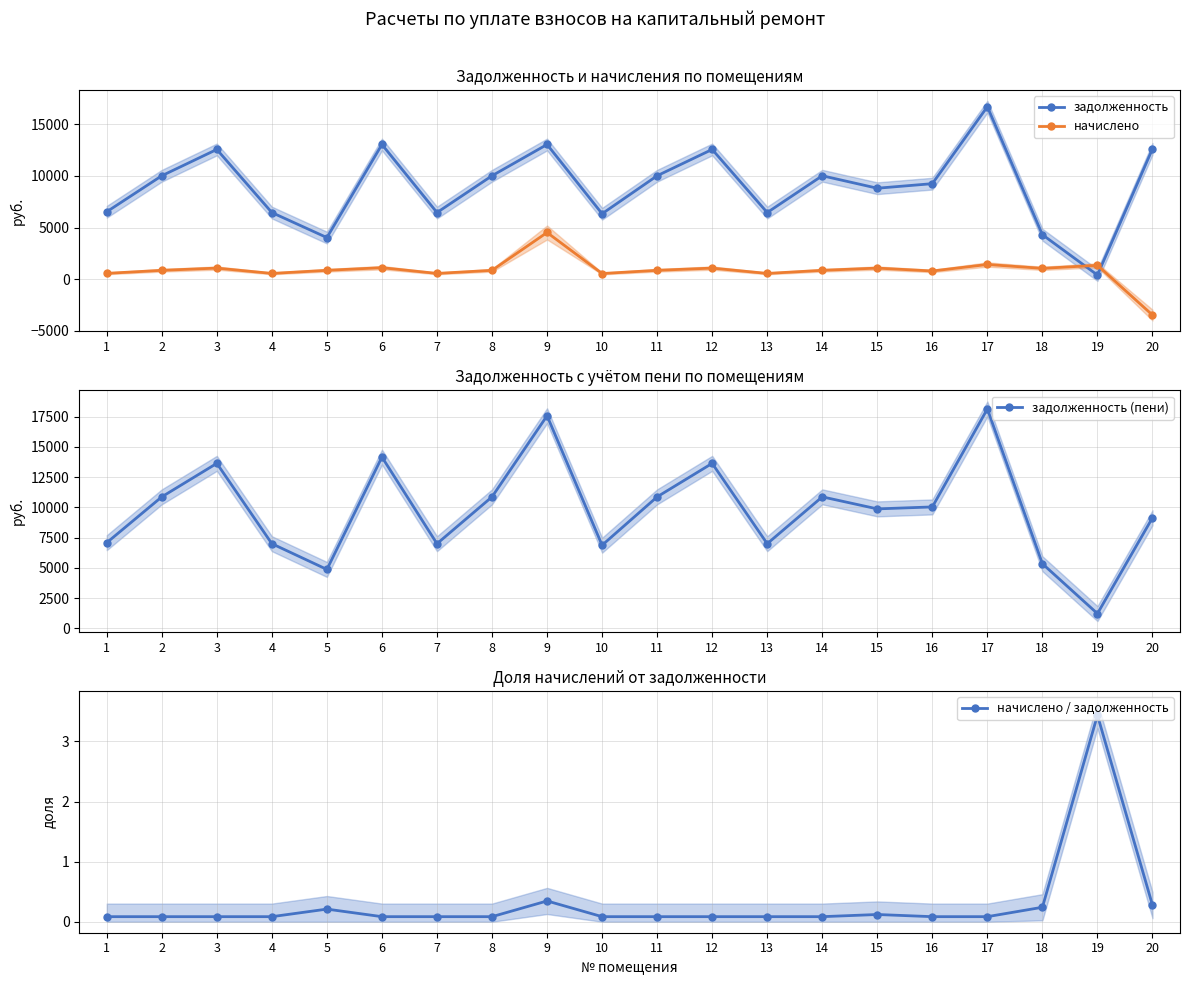

What is the value of the задолженность point at the 5th from the left?

4022.4